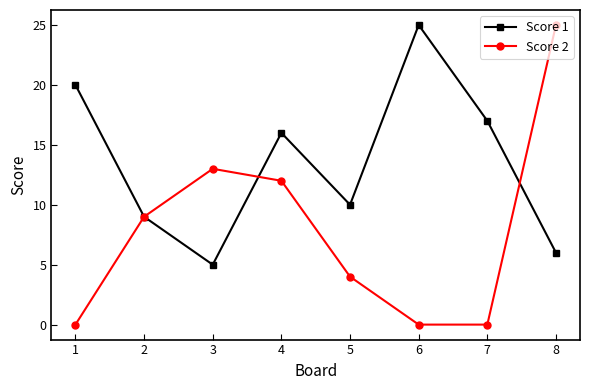

What are all the series names shown in the legend?

Score 1, Score 2